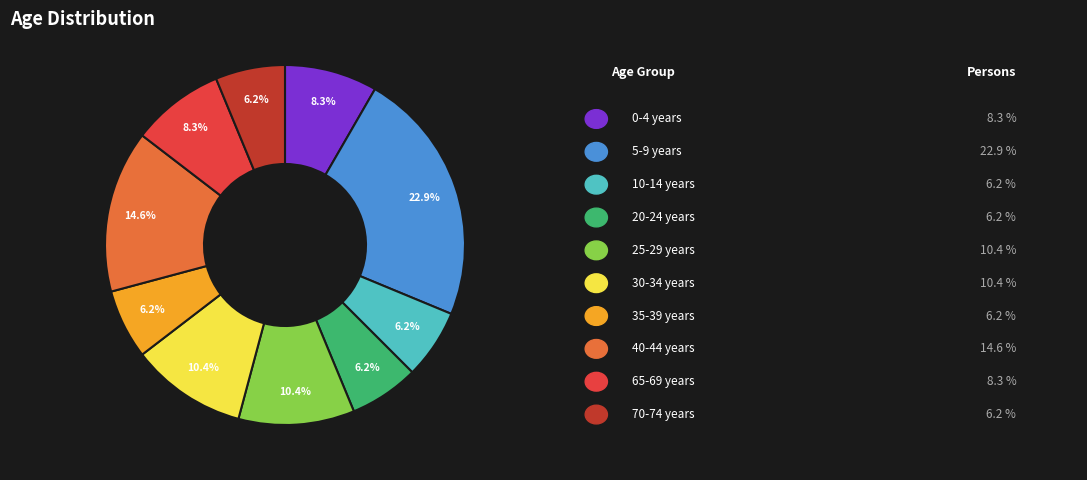

Is there any slice that represents more than half of the pie?

No